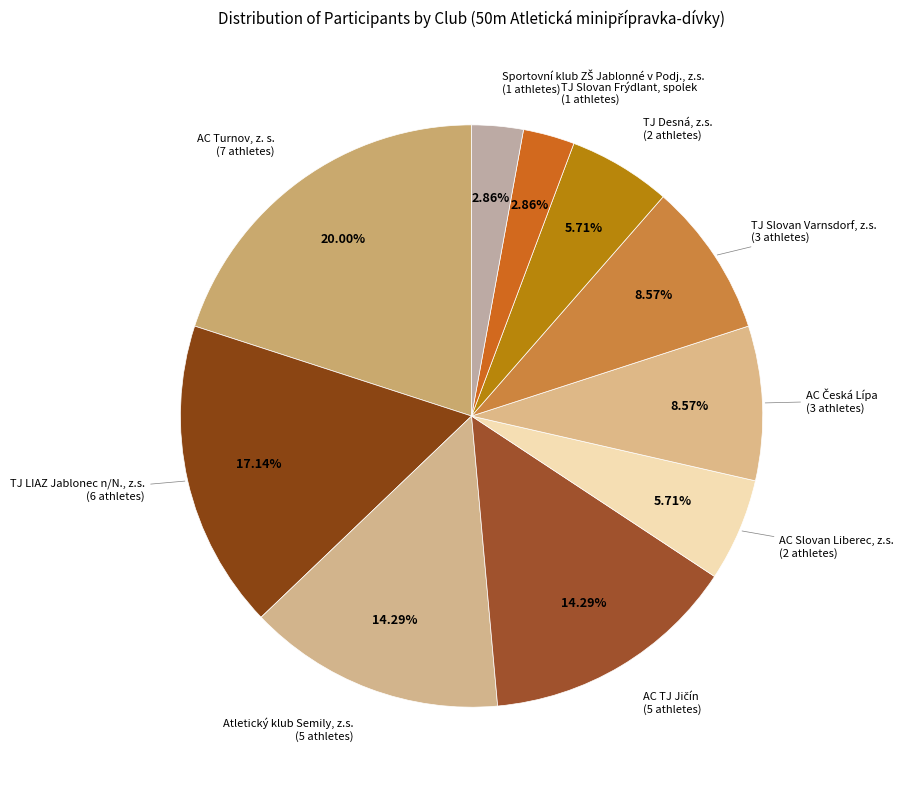

Which category has the biggest portion of the pie?

AC Turnov, z. s.